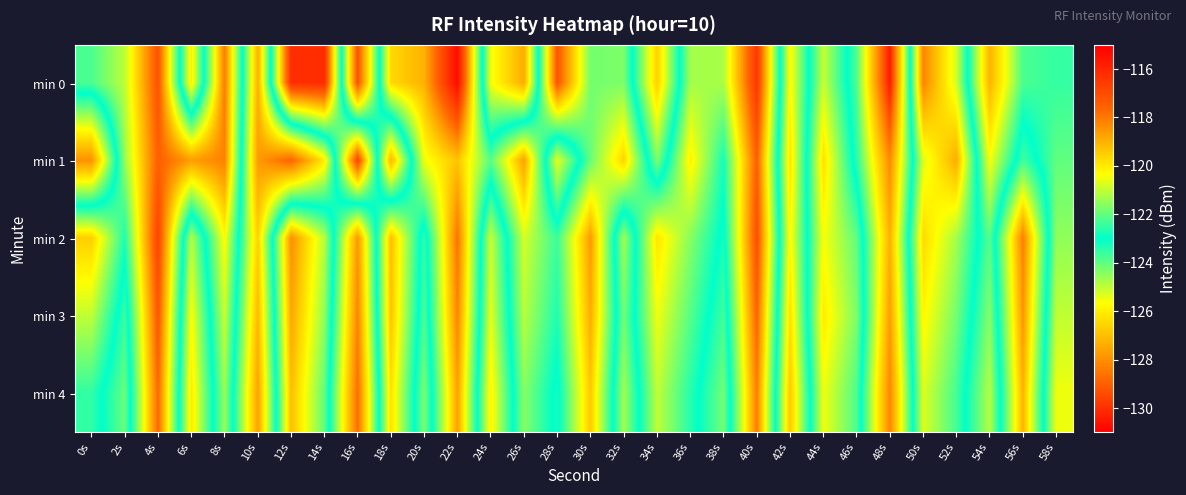

Which label corresponds to the largest value in the chart?

22s